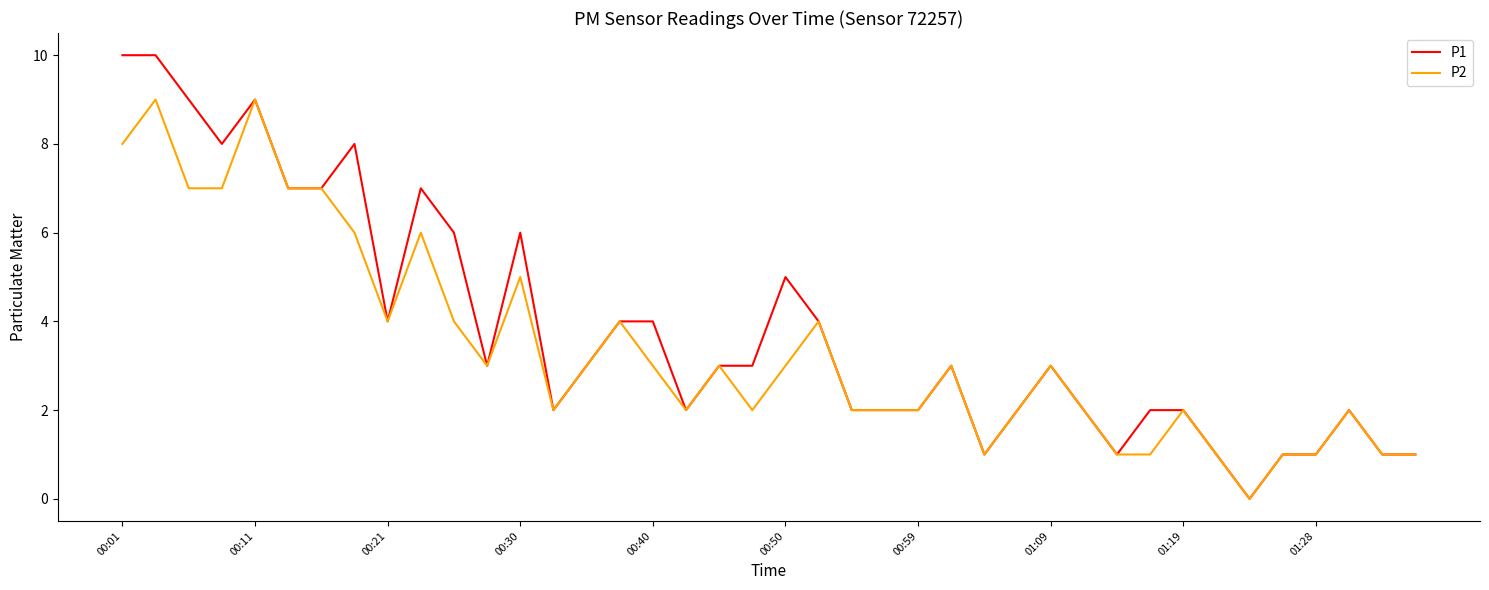

What is the maximum value shown in the chart?

10